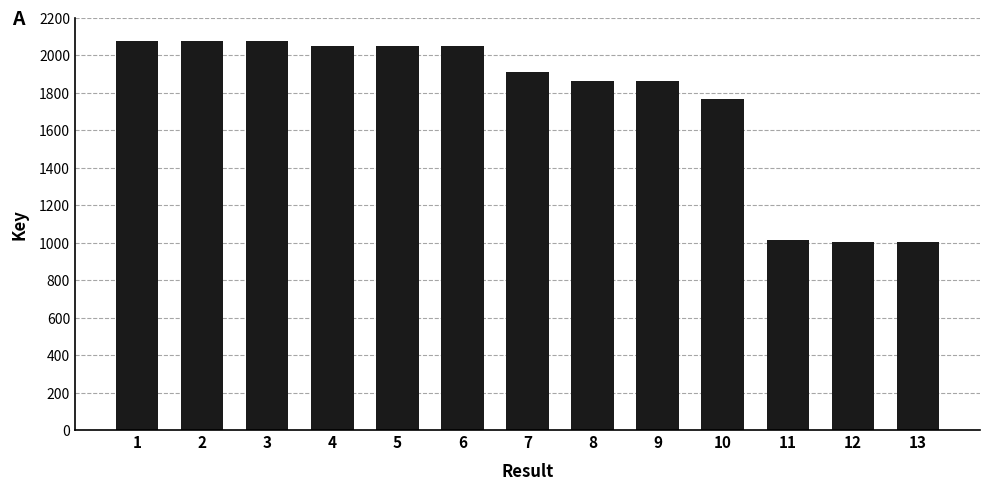

Reading left to right, list all the values displayed in this chart.

1=207766767	2=207743516	3=207766532	4=204797815	5=204797356	6=204797612	7=190947324	8=186293892	9=186293519	10=176375700	11=101169770	12=100403646	13=100403090